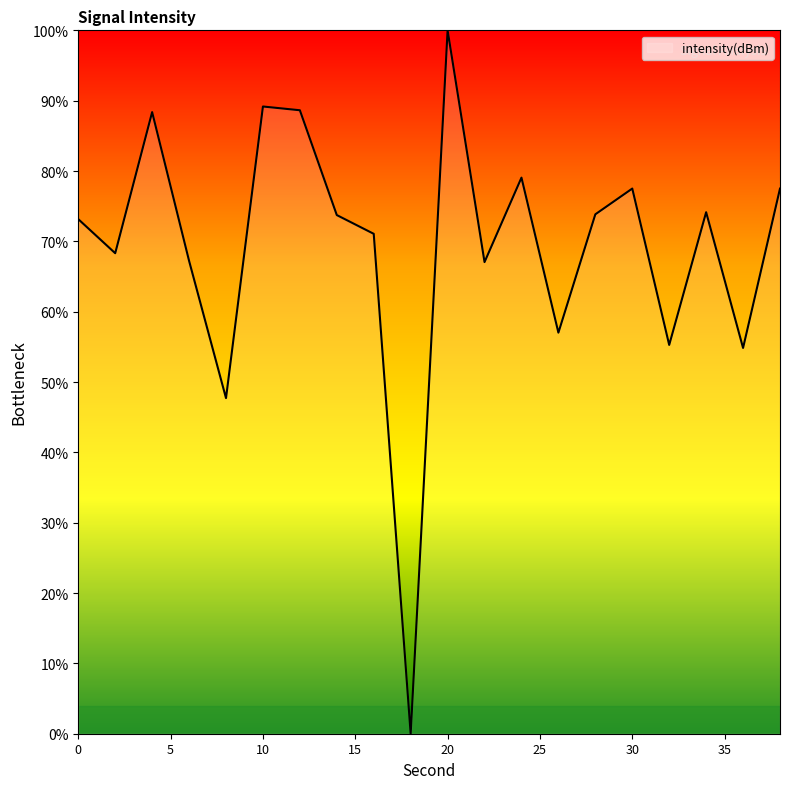

Reading right to left, transcribe all the data shown in this chart.

-125.1	-135.3	-126.6	-135.1	-125.1	-126.8	-134.3	-124.4	-129.8	-115.0	-160.0	-128.0	-126.8	-120.1	-119.9	-138.5	-129.7	-120.2	-129.3	-127.1